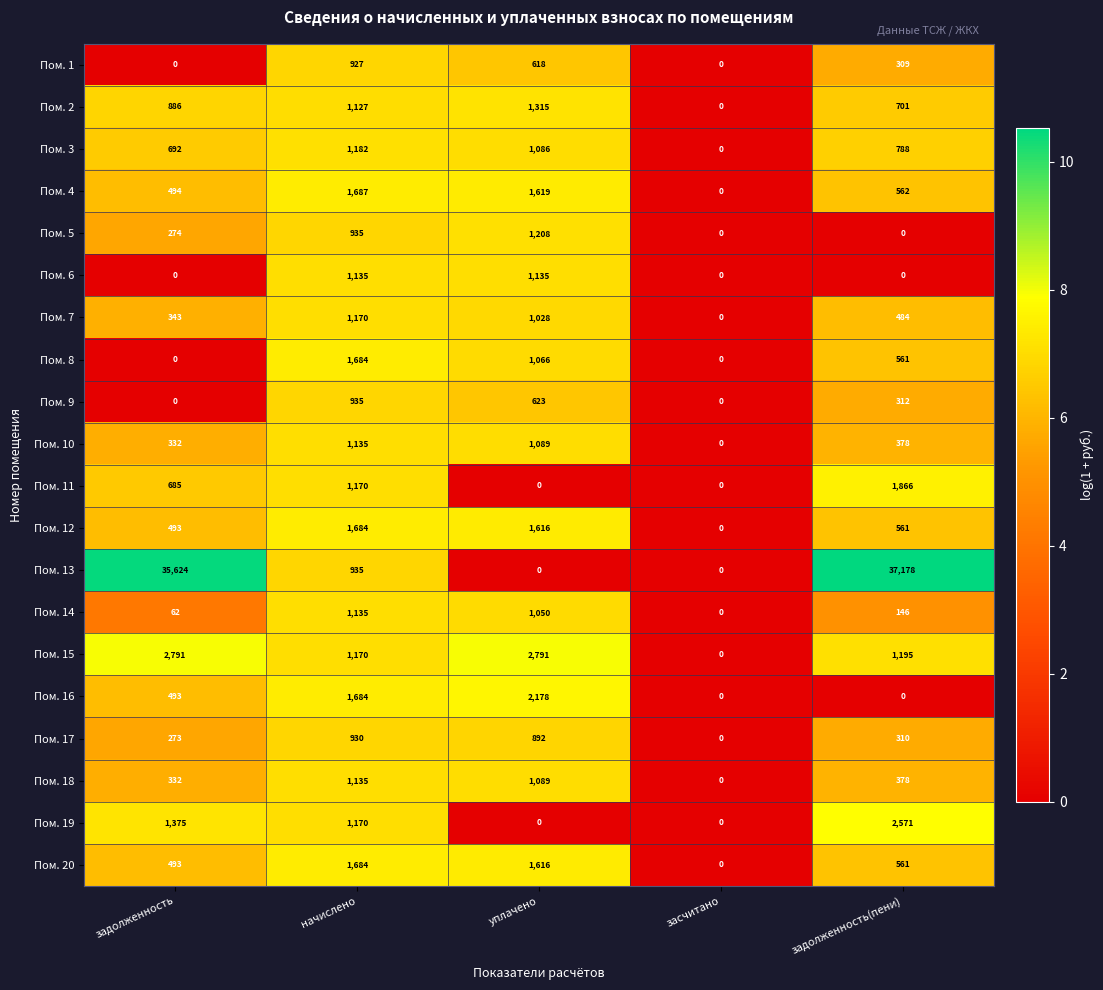

List the labels in order of Пом. 2 value, smallest first.

засчитано, задолженность(пени), задолженность, начислено, уплачено